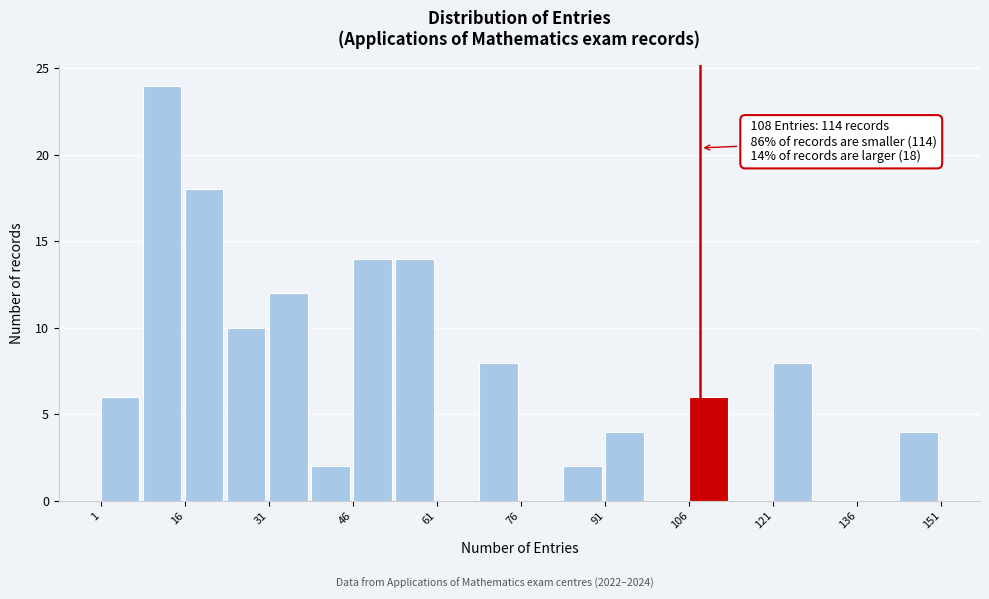

Read against the x-axis, roughly where is the centre of the tallest bar?

12